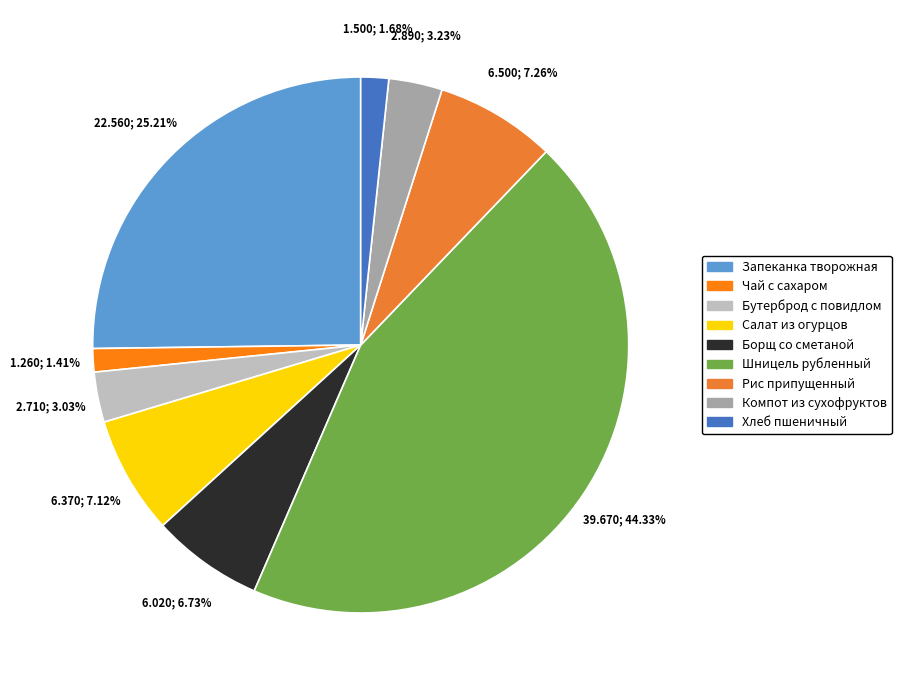

To the nearest percent, what is the difference between the largest and smallest slice percentages?

43%